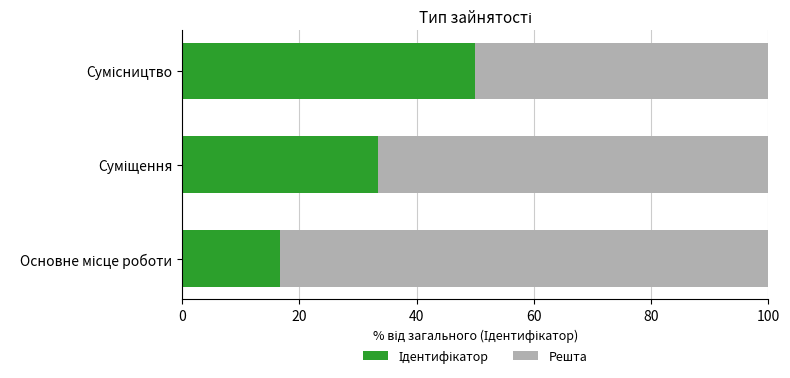

List the series in order of their peak value, highest first.

Решта, Ідентифікатор